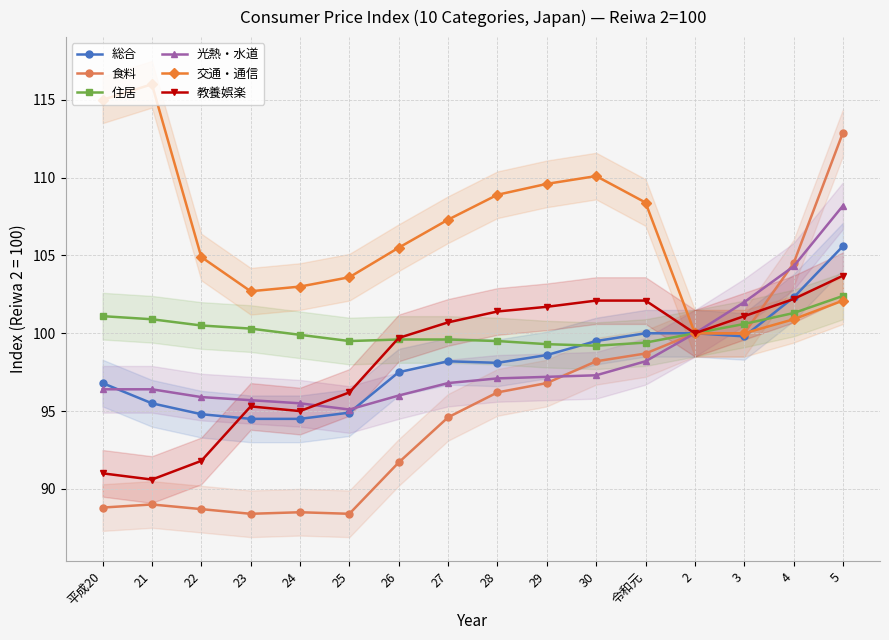

True or false: 交通・通信 and 教養娯楽 cross at least once.

False